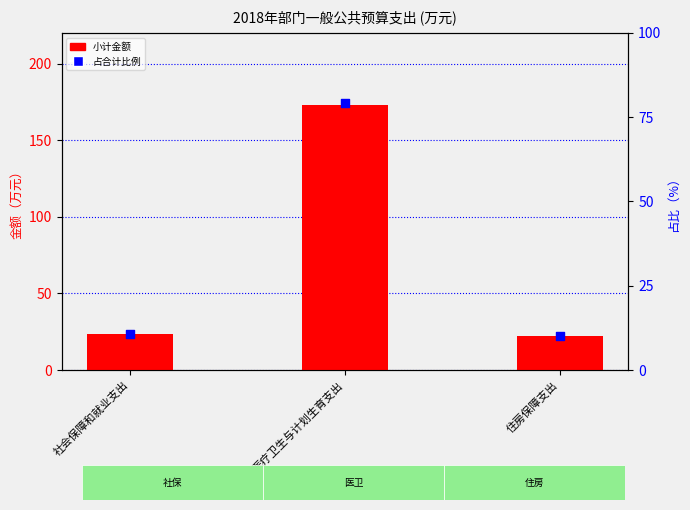

What is the total value across all series at 社会保障和就业支出?

34.0